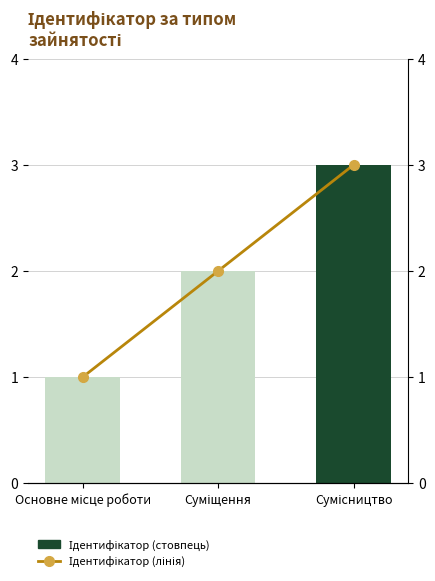

What is the sum of the Ідентифікатор values at Основне місце роботи and Суміщення?

3